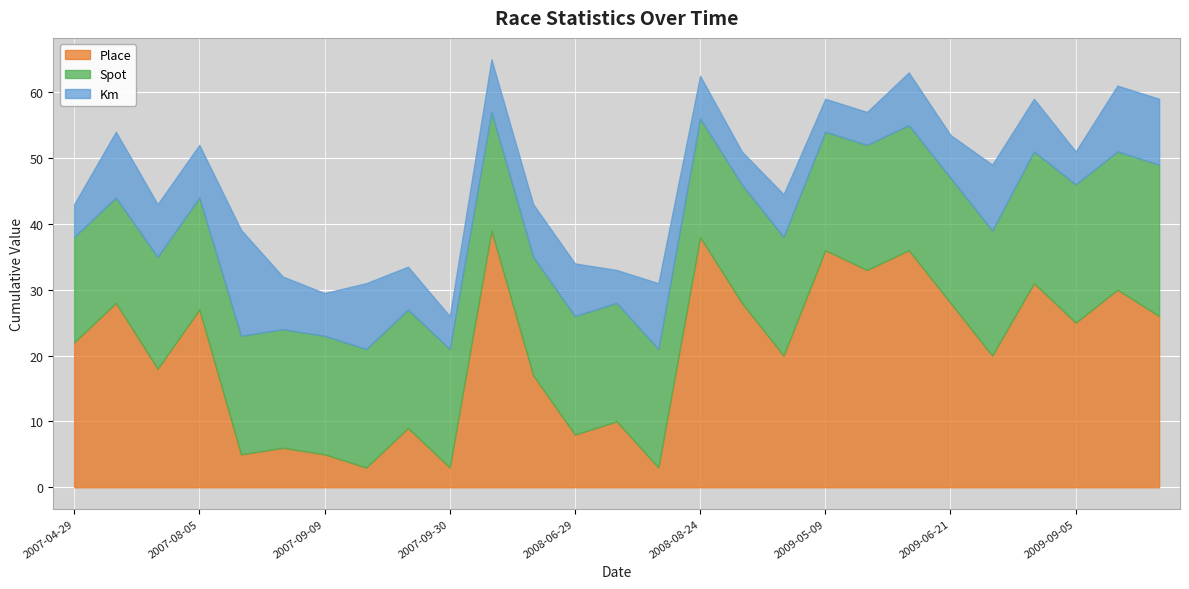

What is the sum of the Km values at 2007-09-30 and 2010-08-08?

15.0